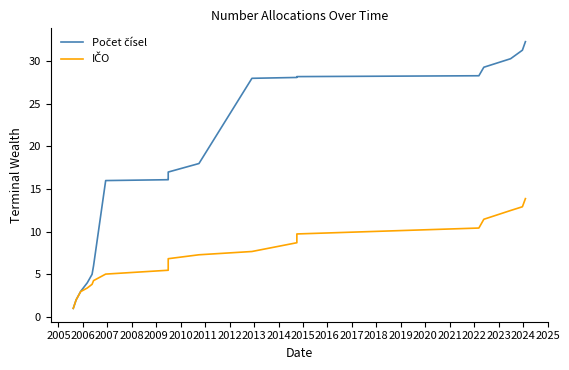

Which series has the widest spread of values?

Počet čísel